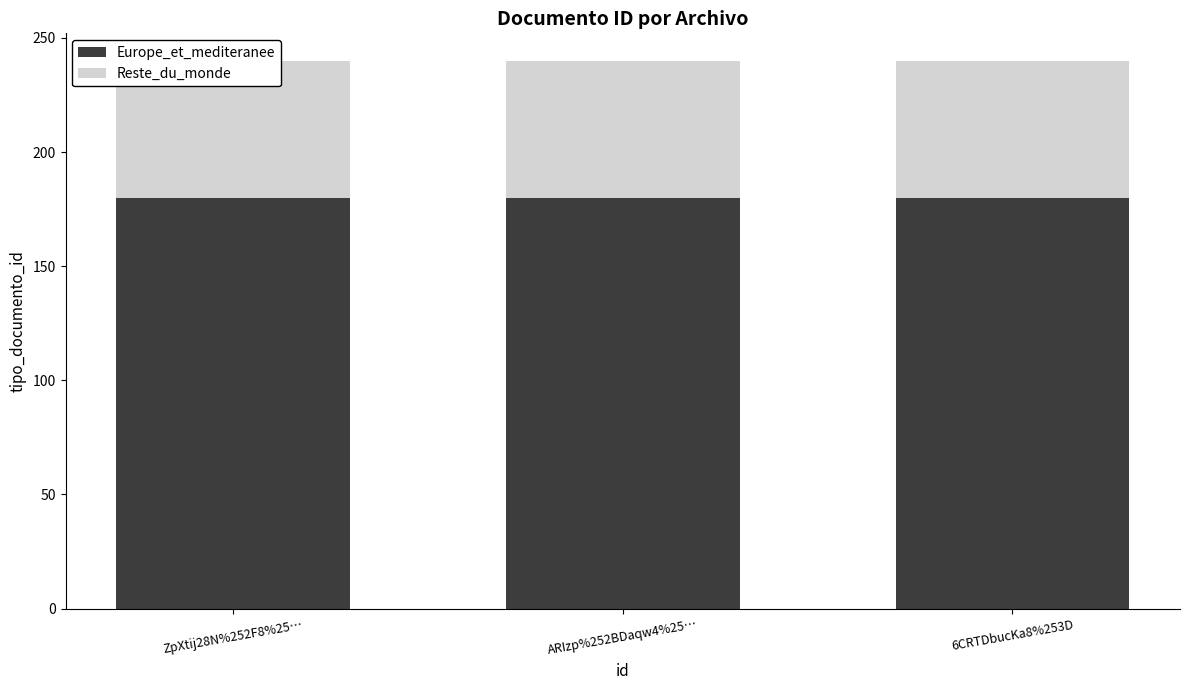

Which series changed the most between ZpXtij28N%252F8%25… and 6CRTDbucKa8%253D?

Europe_et_mediteranee